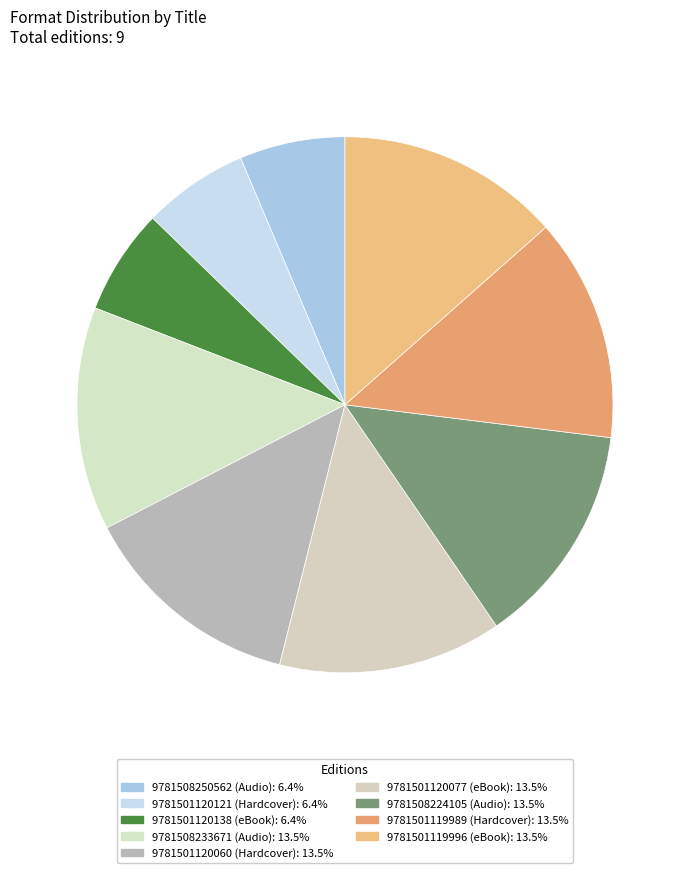

How many segments does this pie chart have?

9